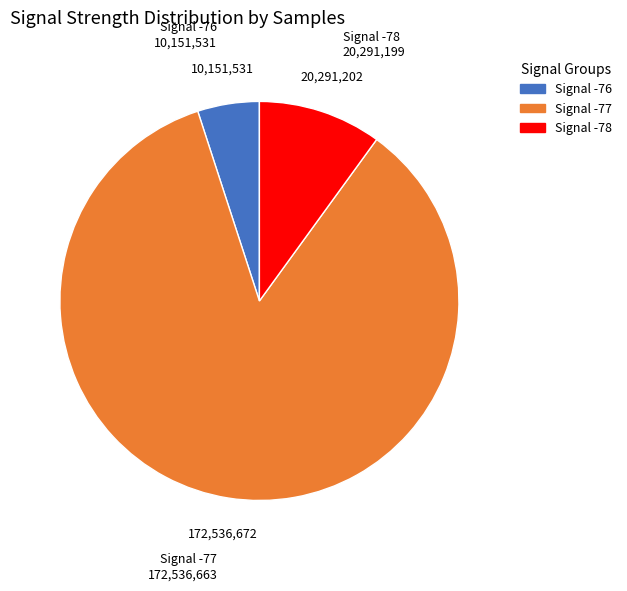

Does any single category account for the majority?

Yes